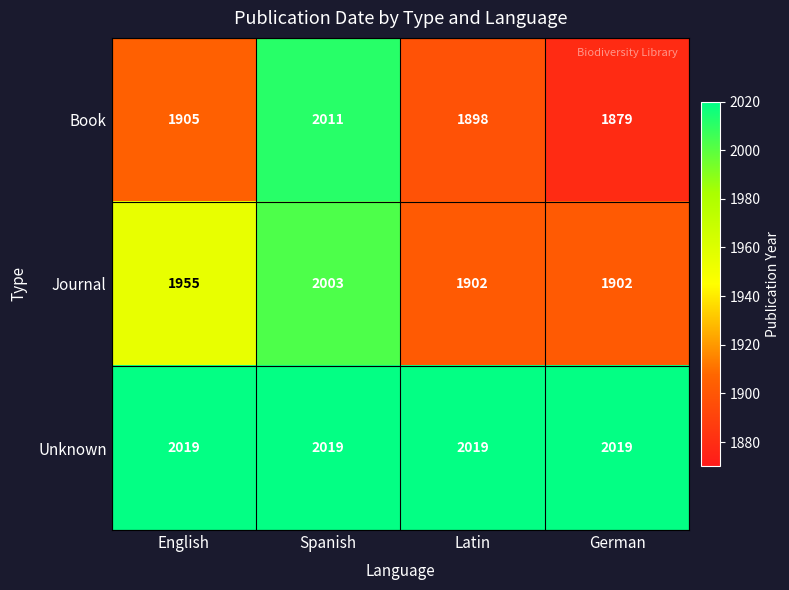

At which category is the sum across all series the highest?

Spanish